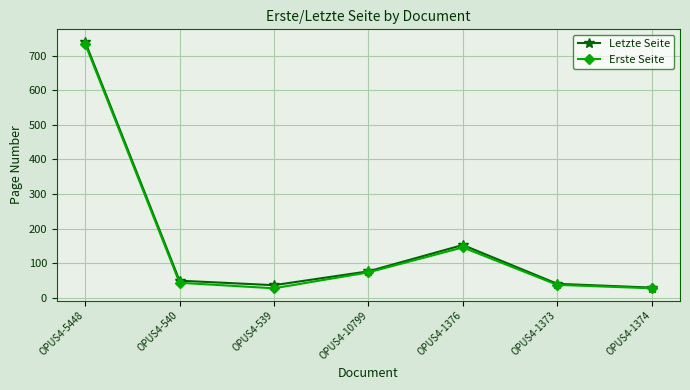

What is the difference between the maximum and minimum values in the Letzte Seite series?

710